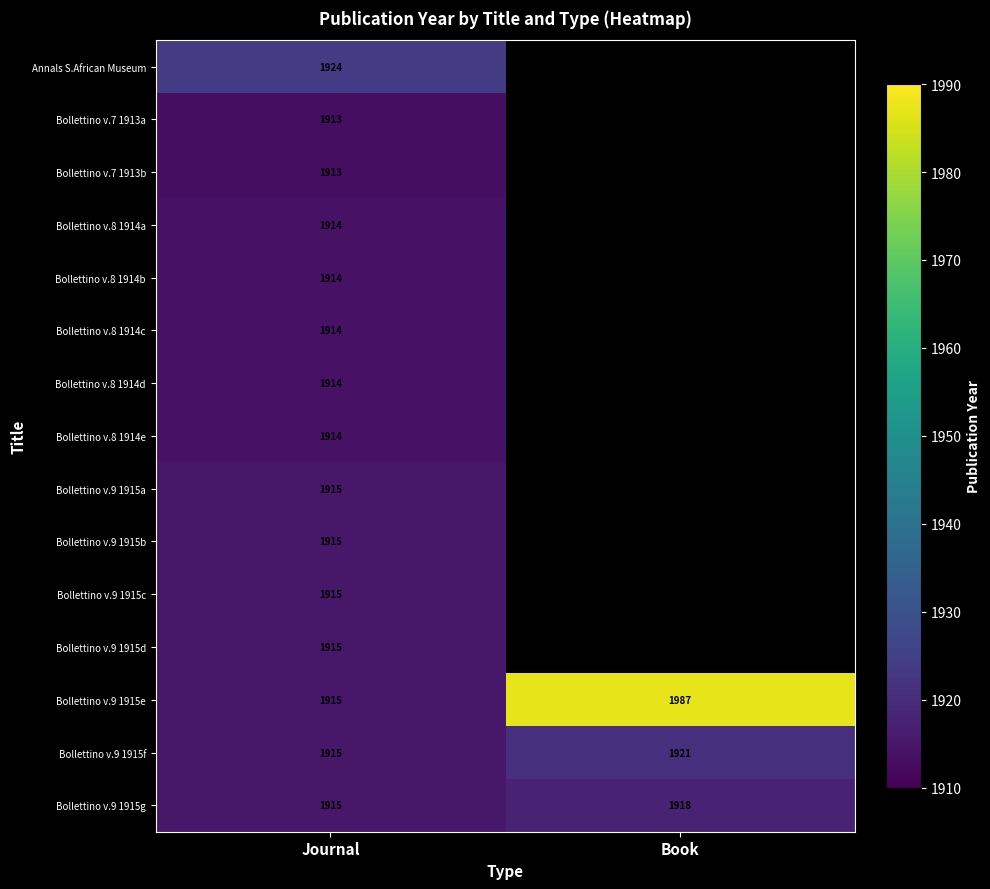

What is the total value across all series at Journal?

28725